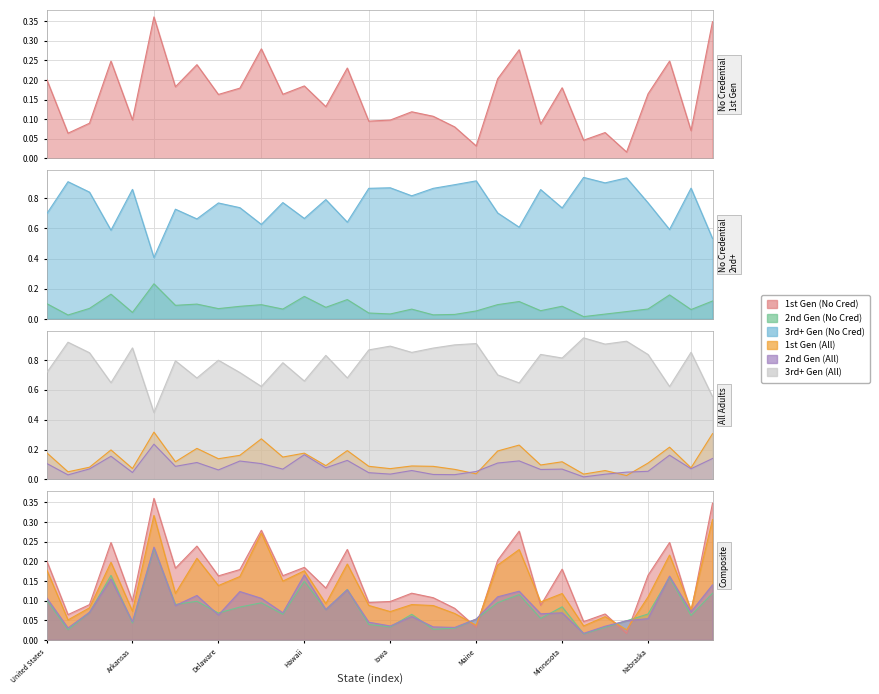

At which category is the sum across all series the highest?

United States